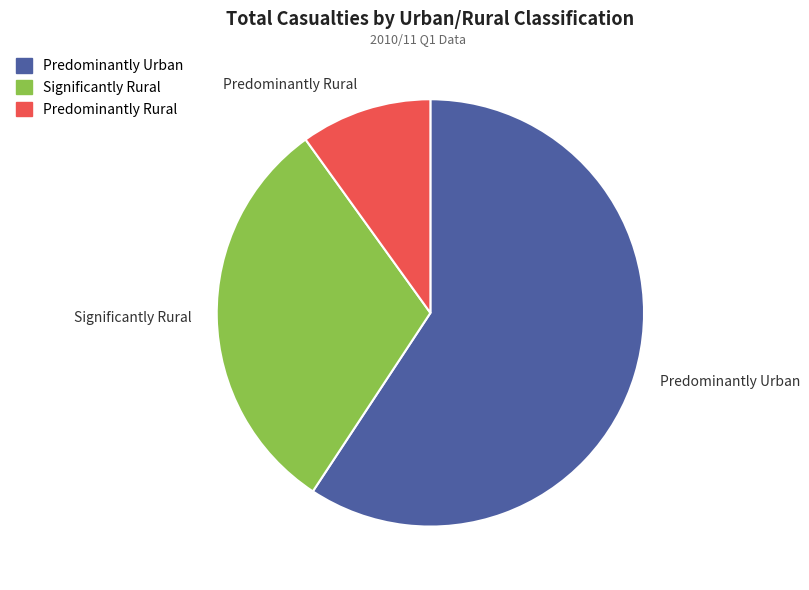

Combined, do Predominantly Urban and Significantly Rural account for over 50%?

Yes